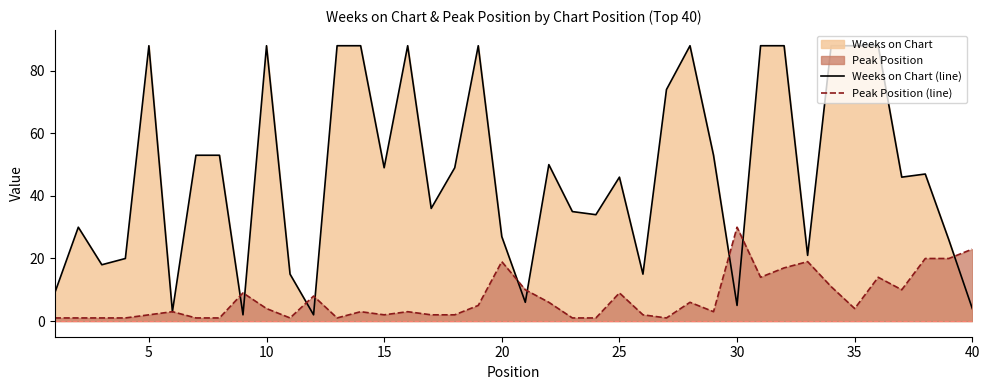

True or false: Weeks on Chart (line) has a value of 27 at 20.

True